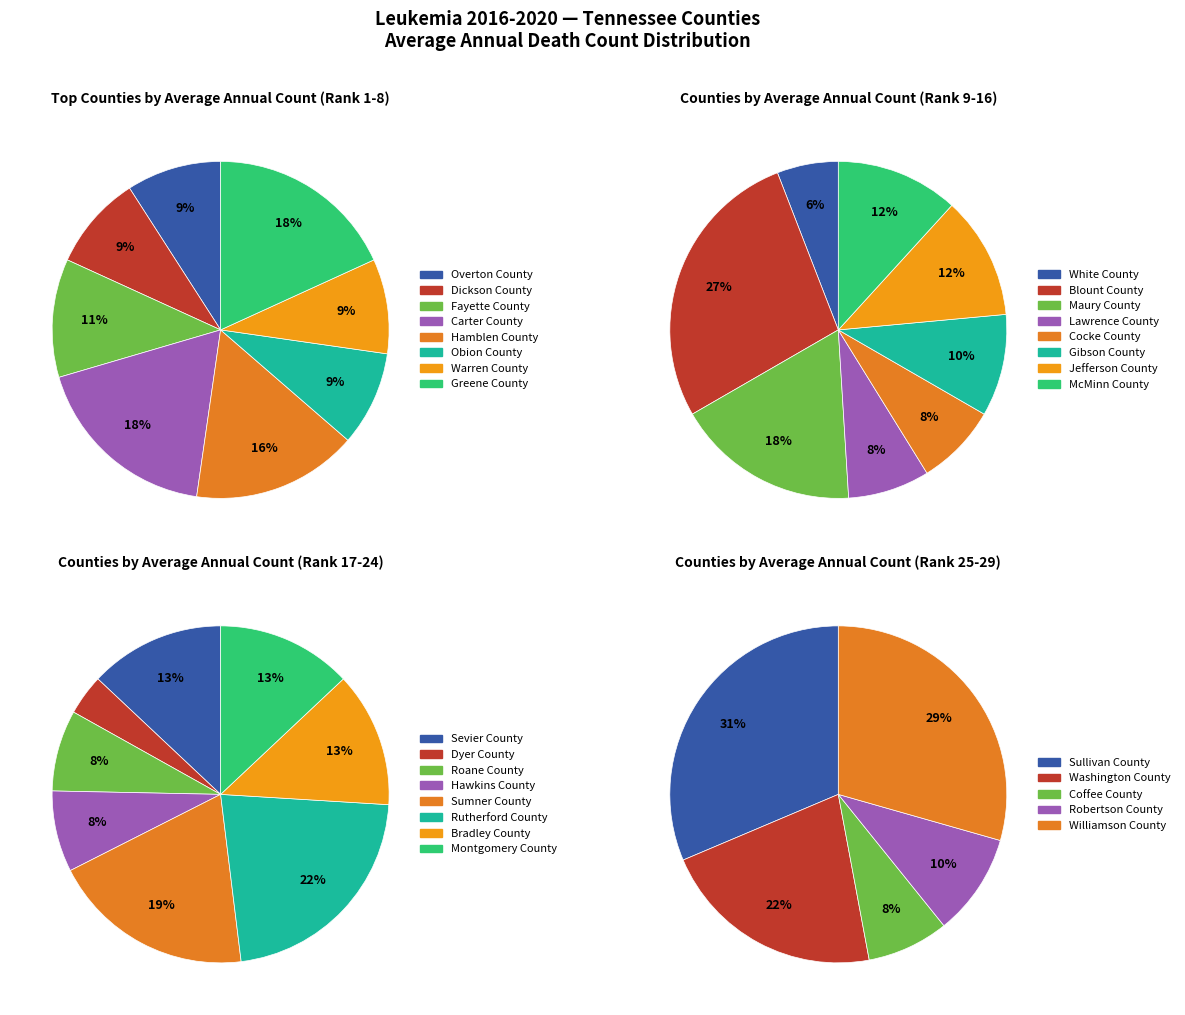

Is there a majority slice in this chart?

No